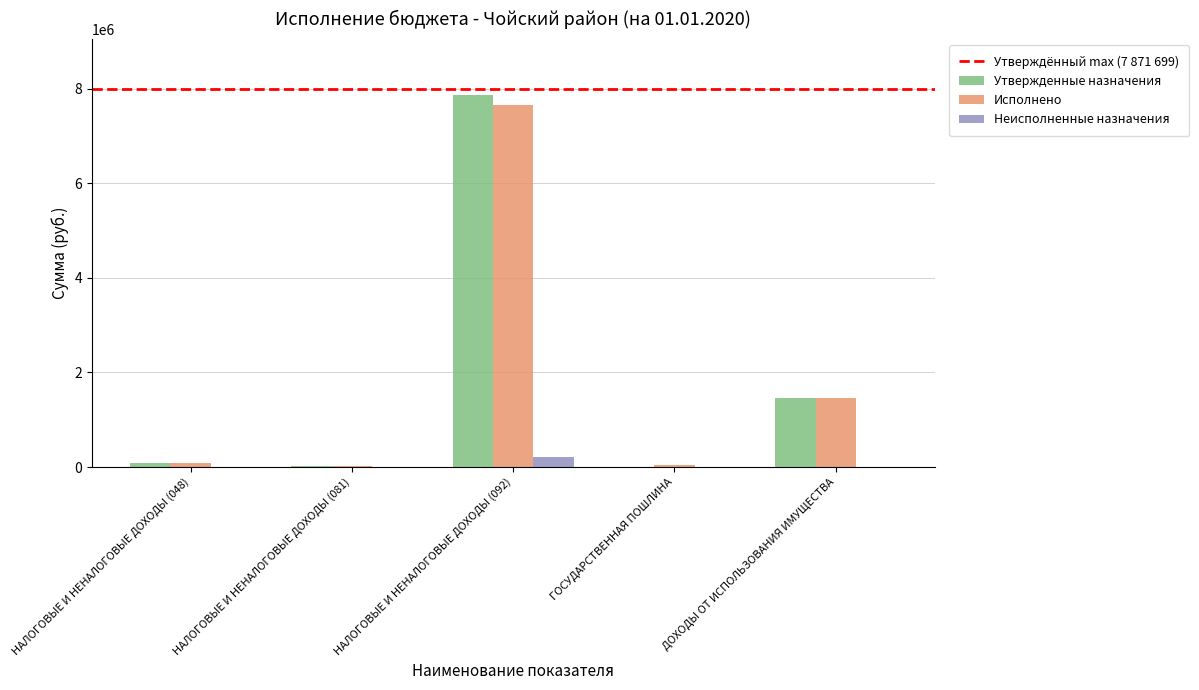

Are the bars horizontal?

No